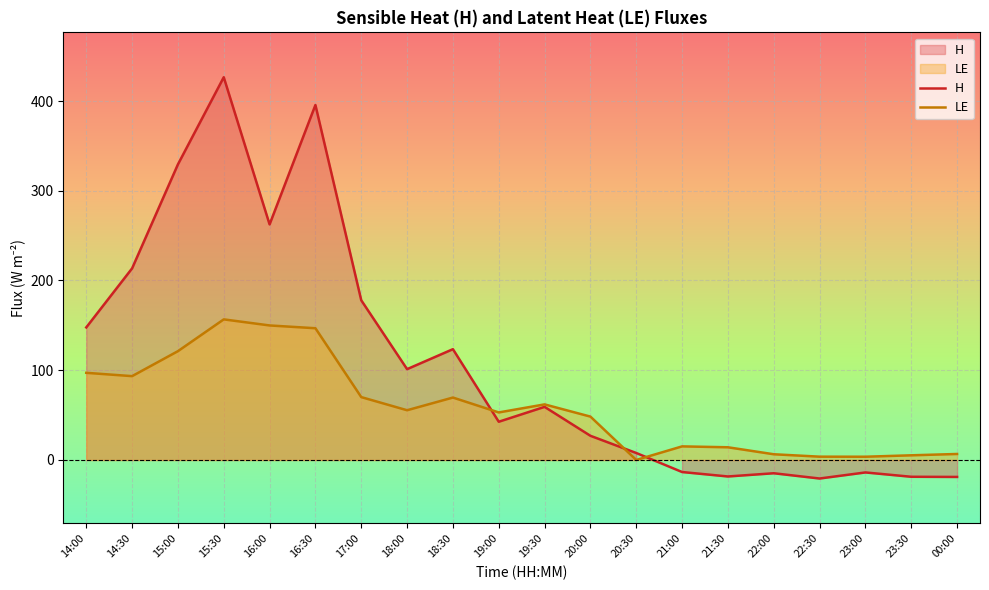

Reading left to right, what are all the values shown in this chart?

H: 14:00=147.7	14:30=213.5	15:00=329.4	15:30=426.5	16:00=262.5	16:30=395.6	17:00=177.9	18:00=101.2	18:30=123.5	19:00=42.6	19:30=59.2	20:00=26.9	20:30=7.8	21:00=-13.4	21:30=-18.4	22:00=-14.8	22:30=-20.7	23:00=-13.9	23:30=-18.7	00:00=-18.9
LE: 14:00=97.1	14:30=93.4	15:00=121.2	15:30=156.7	16:00=149.9	16:30=146.8	17:00=70.0	18:00=55.4	18:30=69.5	19:00=53.0	19:30=61.9	20:00=48.3	20:30=0.0	21:00=15.1	21:30=14.1	22:00=6.4	22:30=3.7	23:00=3.6	23:30=5.2	00:00=6.7